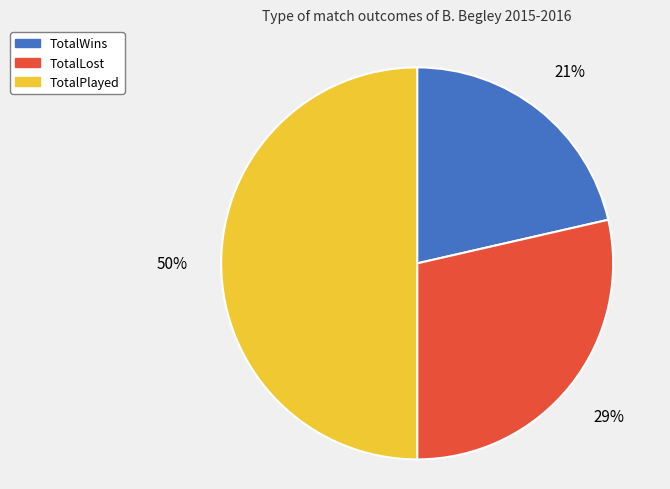

What is the ratio of the value at TotalWins to the value at TotalPlayed?

0.4